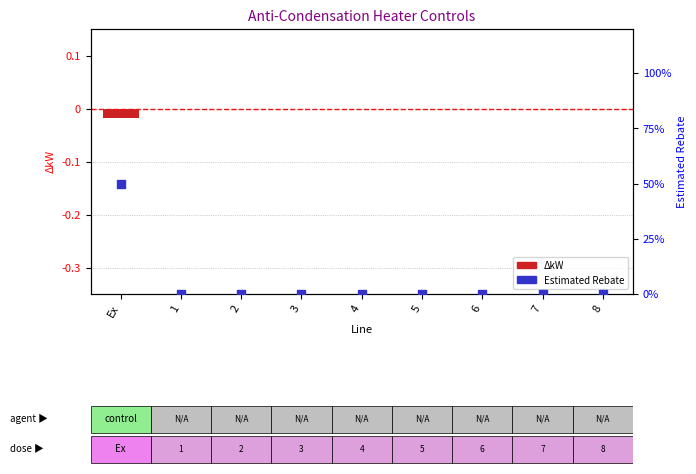

Is the value of Estimated Rebate % at 8 greater than the value of ΔkW (scaled) at Ex?

Yes